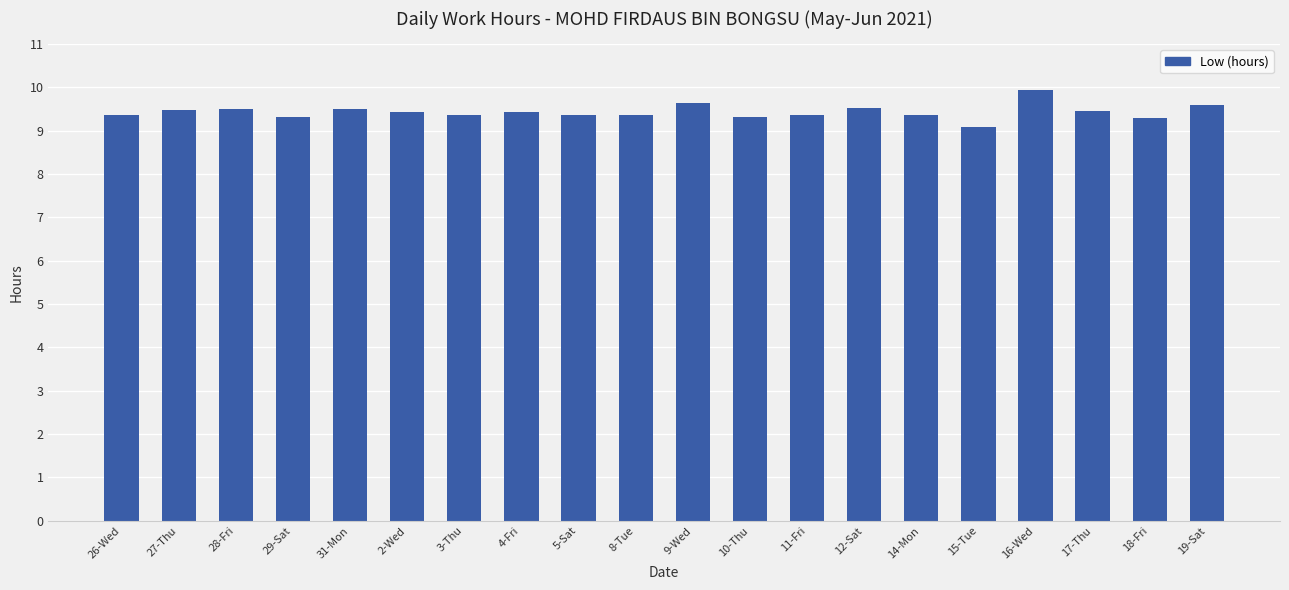

What is the approximate value at 5-Sat?

9.4